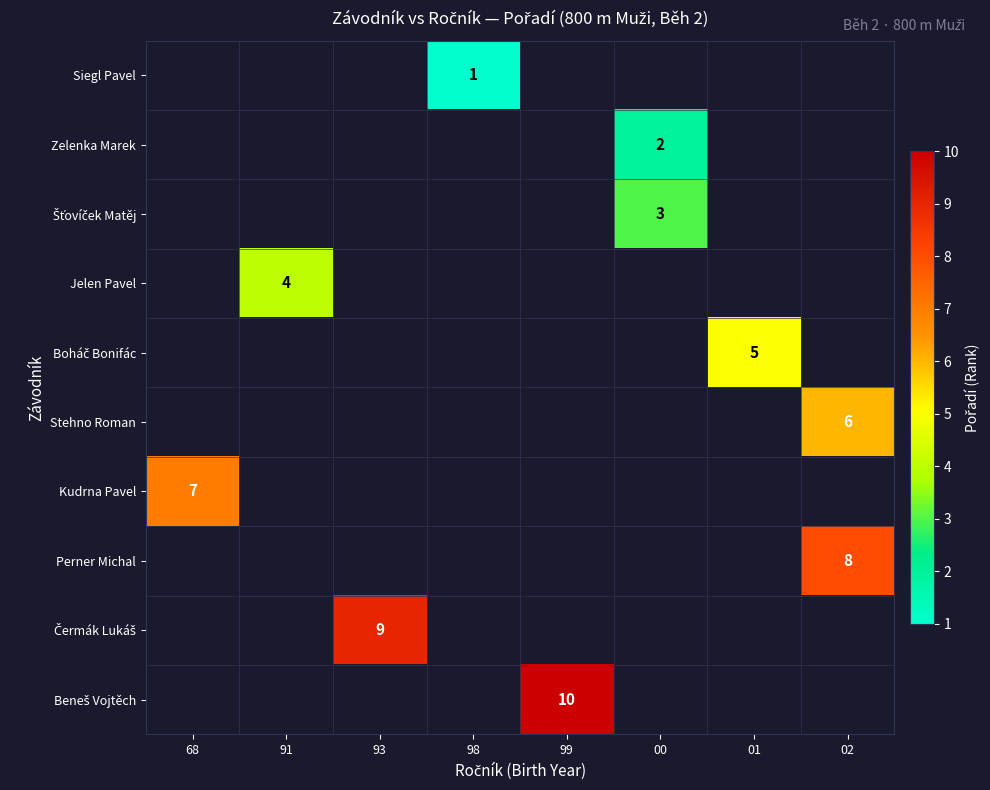

The Perner Michal series shows 12 at 02. True or false?

False